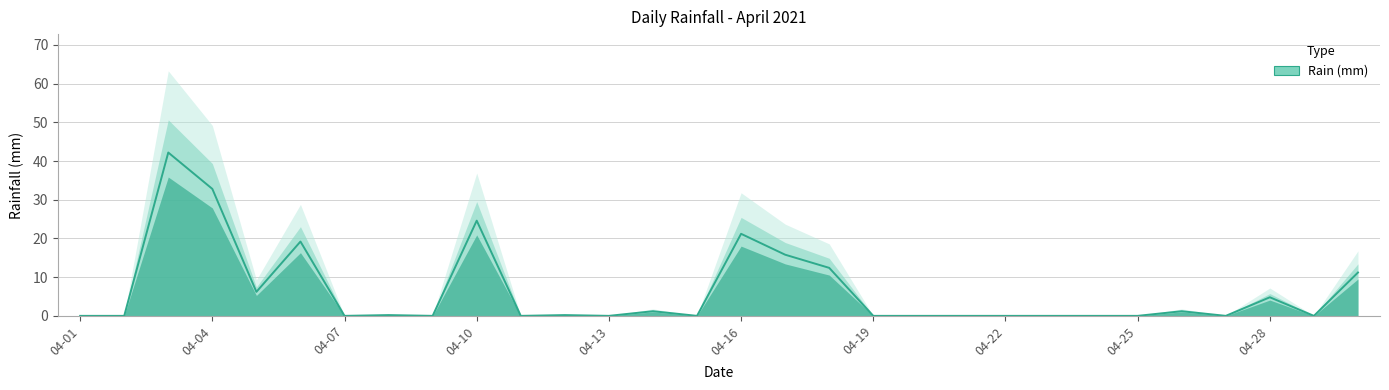

What is the greatest value displayed?

42.2